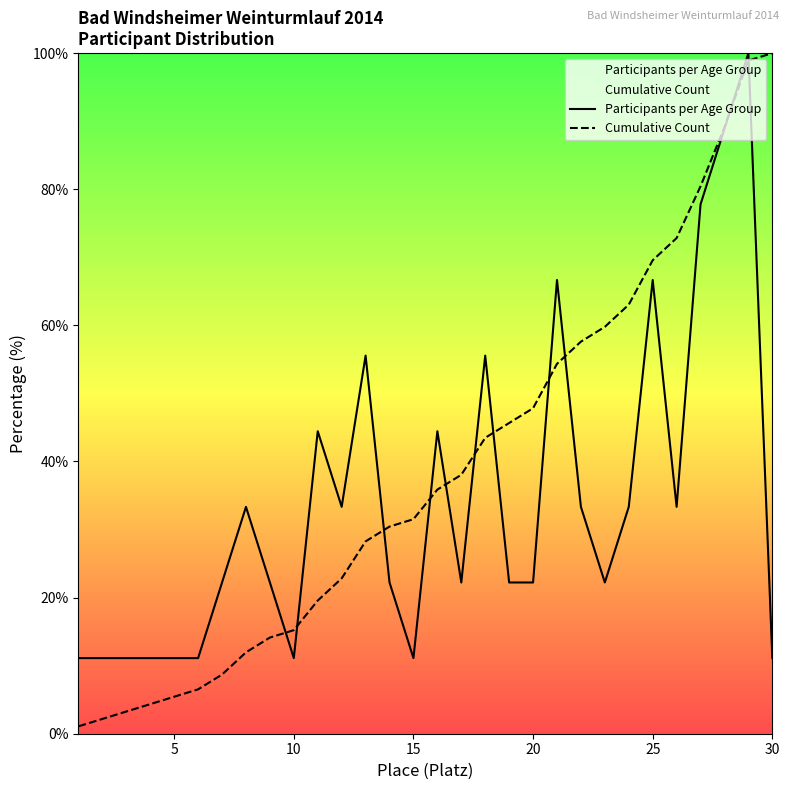

The Participants per Age Group series shows 5.0 at 15. True or false?

False